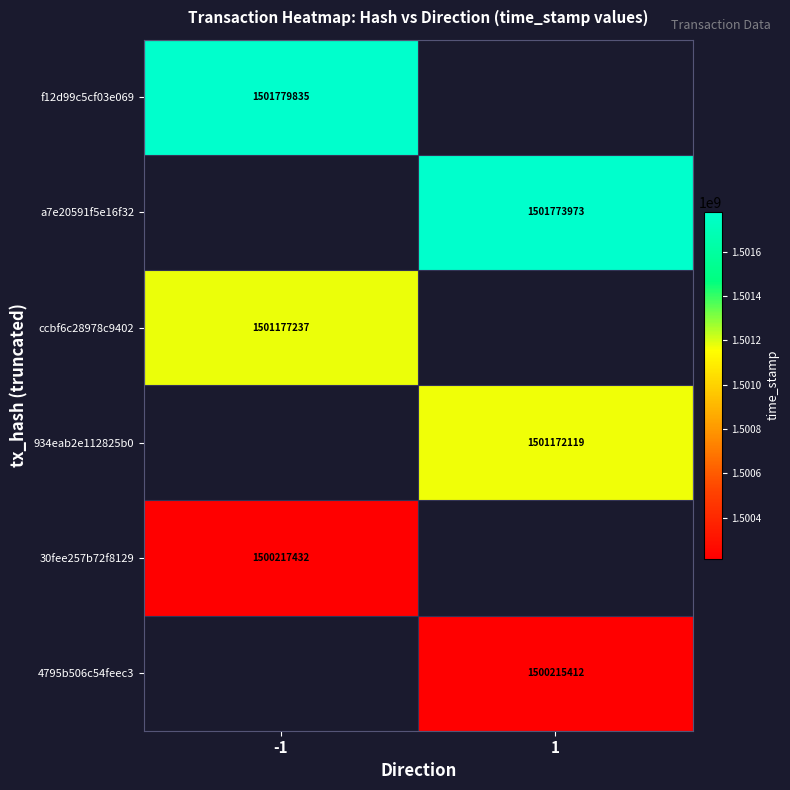

Is it true that 934eab2e112825b0 equals 798895315 at 1?

False